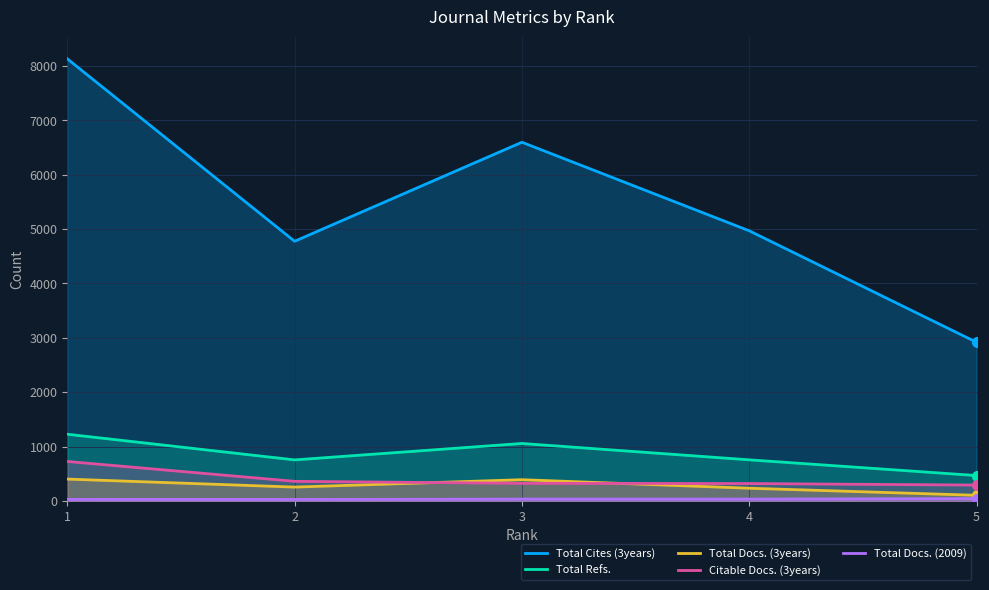

True or false: Total Docs. (3years) and Total Refs. intersect in this chart.

False